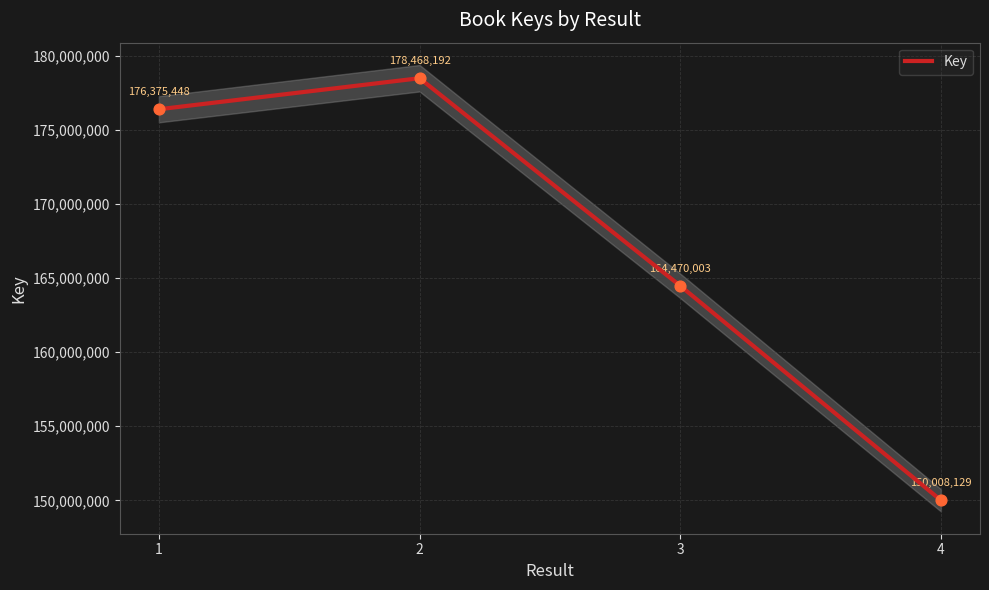

Approximately how many times larger is the value at 3 compared to 2?

0.9